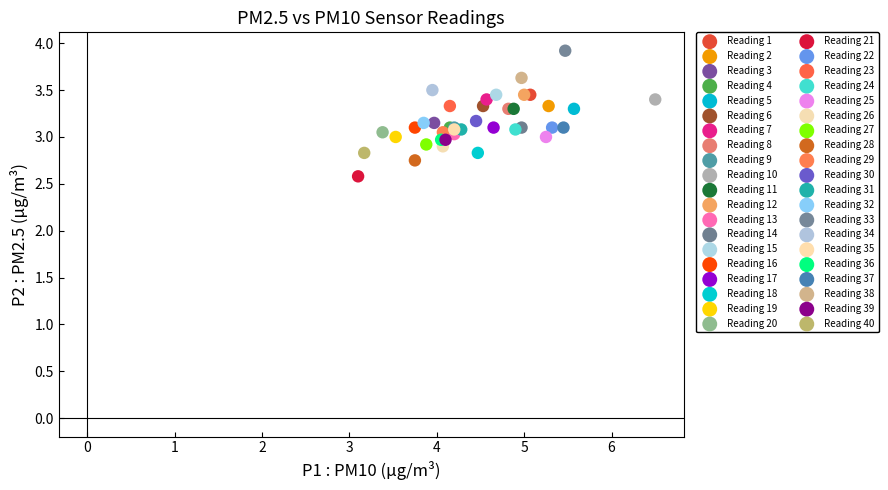

What are all the series names shown in the legend?

Reading 1, Reading 2, Reading 3, Reading 4, Reading 5, Reading 6, Reading 7, Reading 8, Reading 9, Reading 10, Reading 11, Reading 12, Reading 13, Reading 14, Reading 15, Reading 16, Reading 17, Reading 18, Reading 19, Reading 20, Reading 21, Reading 22, Reading 23, Reading 24, Reading 25, Reading 26, Reading 27, Reading 28, Reading 29, Reading 30, Reading 31, Reading 32, Reading 33, Reading 34, Reading 35, Reading 36, Reading 37, Reading 38, Reading 39, Reading 40